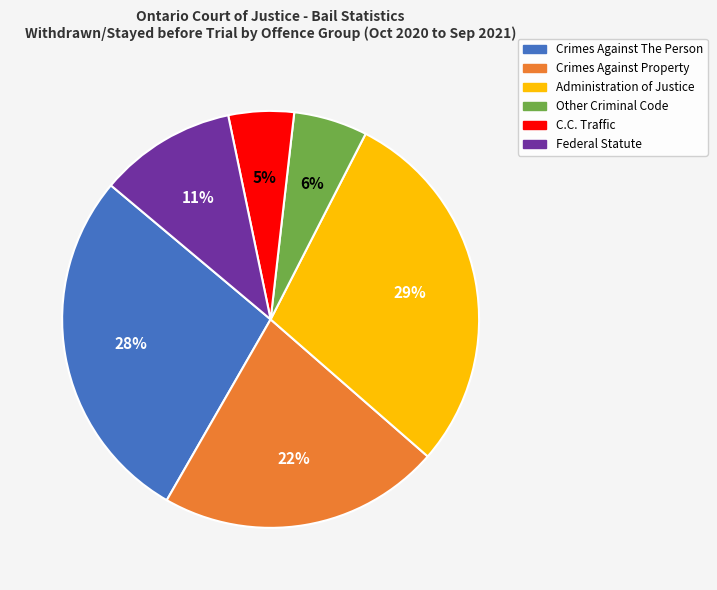

What percentage is the Administration of Justice slice, to the nearest percent?

29%